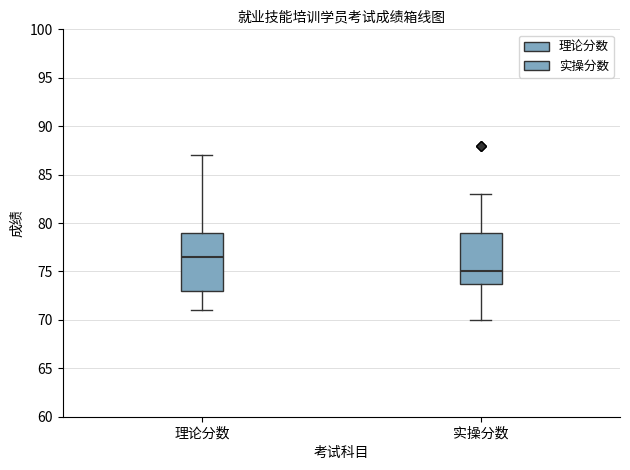

Which box has the lowest median line?

实操分数